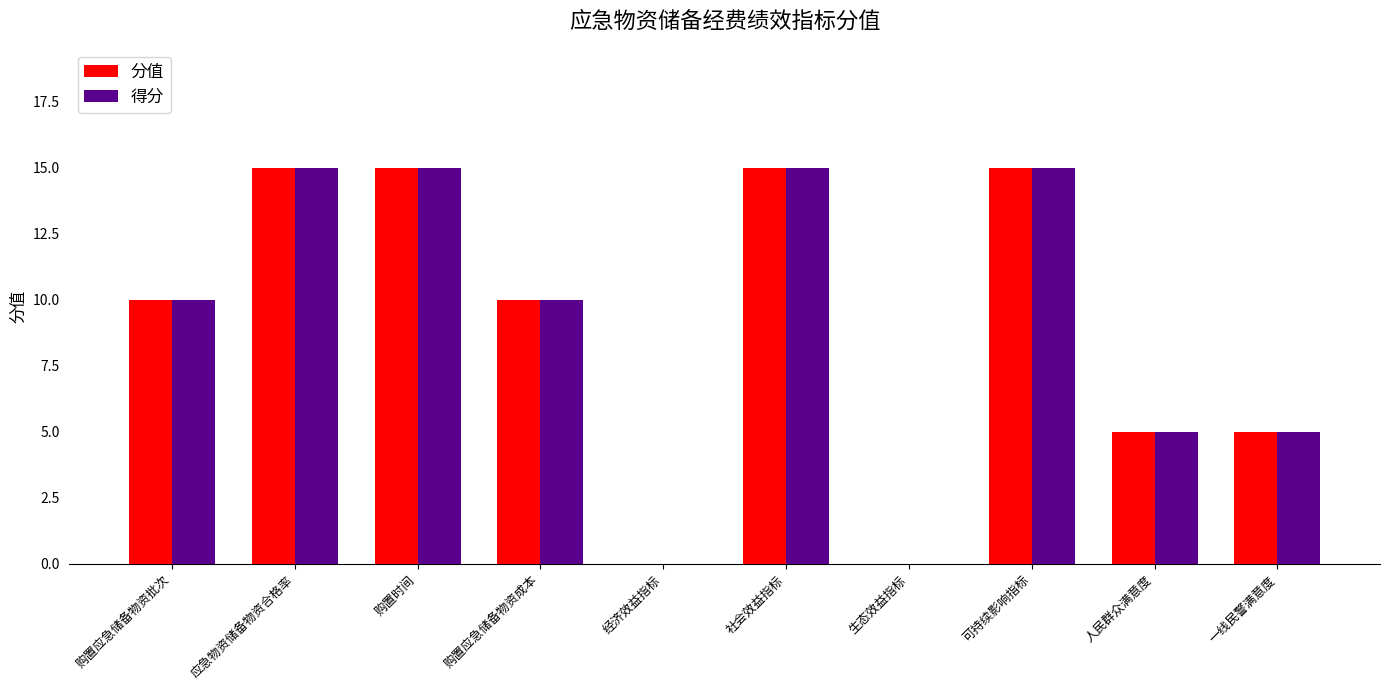

What is the maximum value shown in the chart?

15